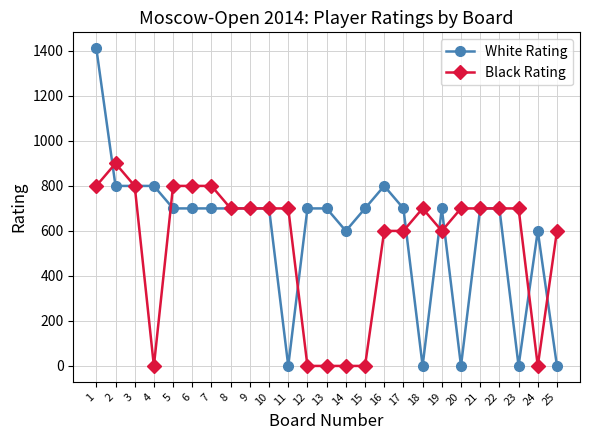

The Black Rating series shows 800 at 6. True or false?

True